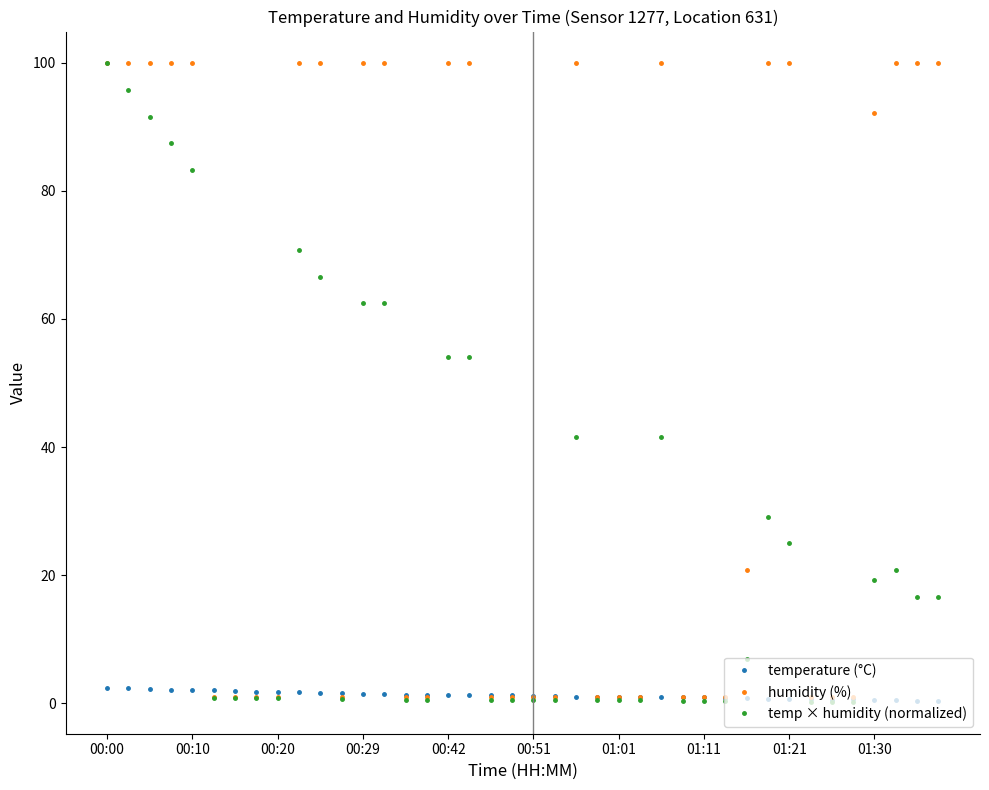

What are all the series names shown in the legend?

temperature (°C), humidity (%), temp × humidity (normalized)